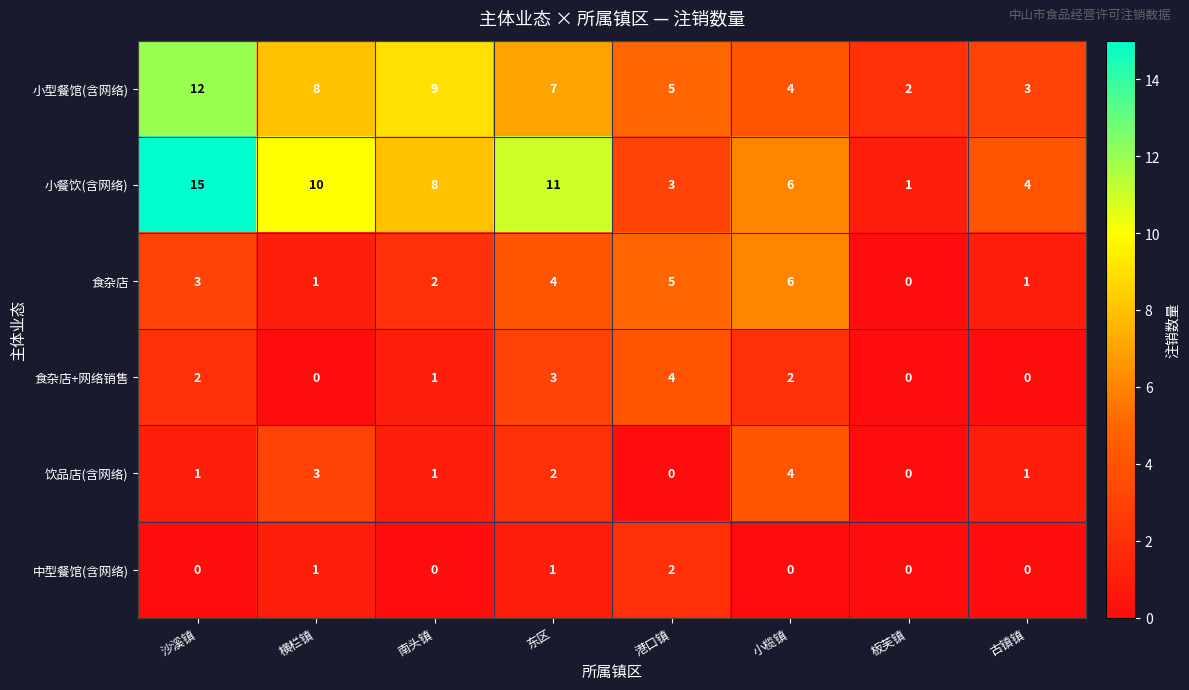

How many 食杂店+网络销售 values are between 0 and 3?

7